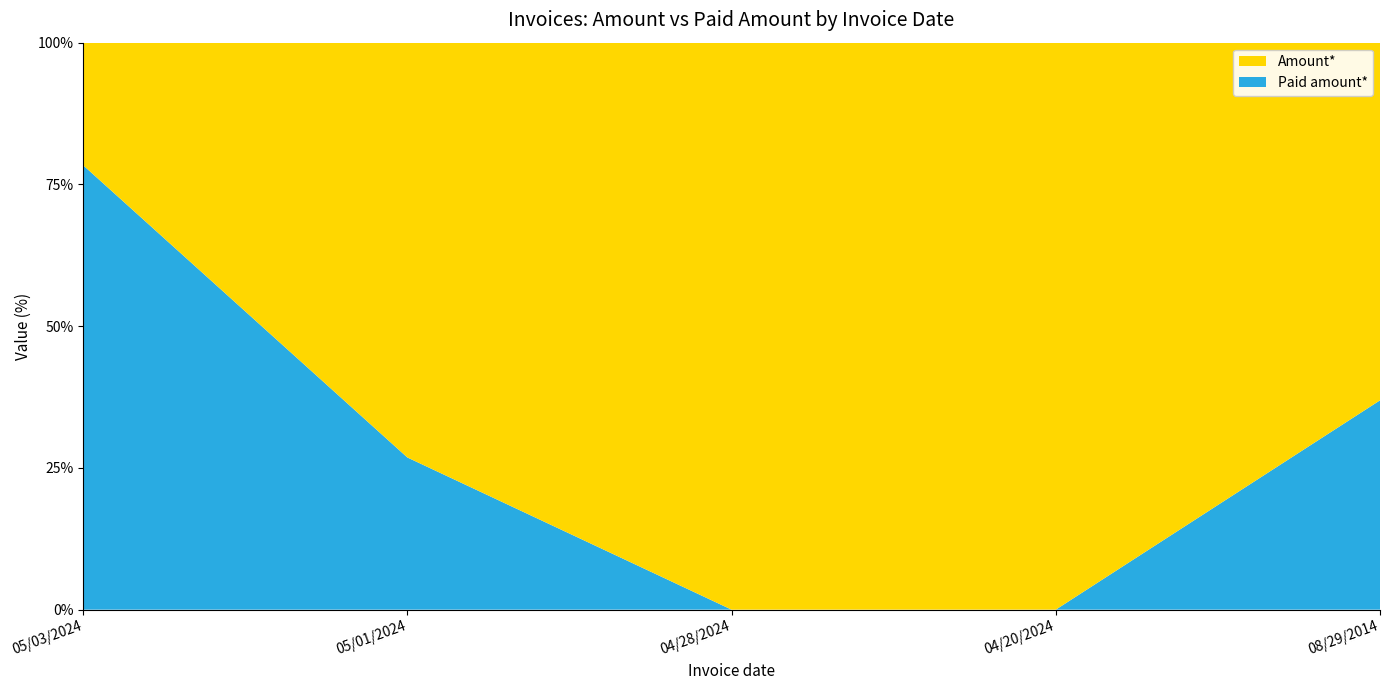

Reading left to right, list all the values displayed in this chart.

Amount*: 5516.8	545.2	1357.0	2884.2	4821.6
Paid amount*: 20000.0	200.0	0.0	0.0	2821.6